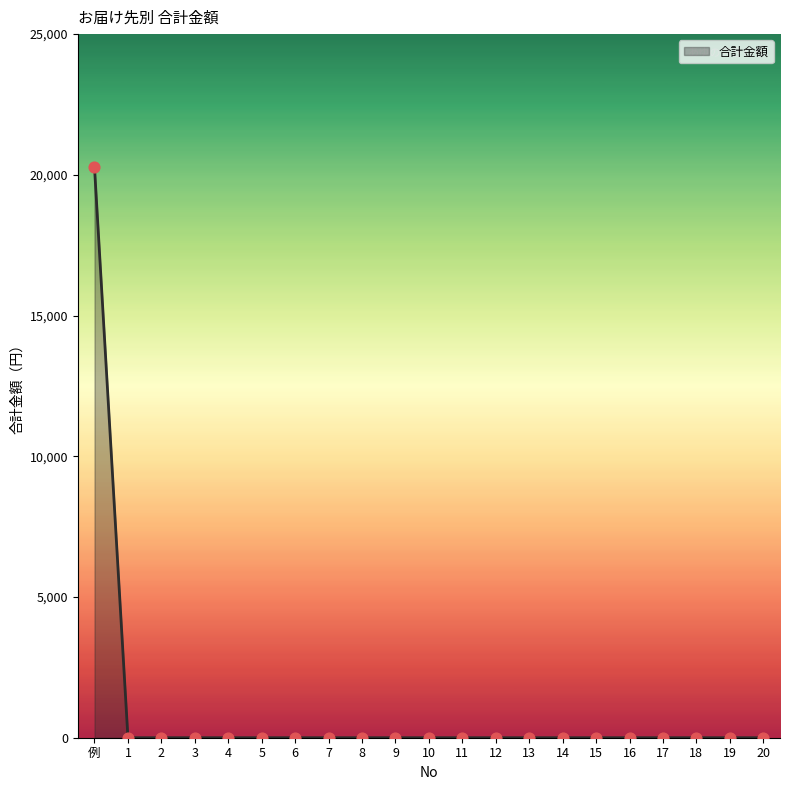

Between 例 and 13, which is larger?

例